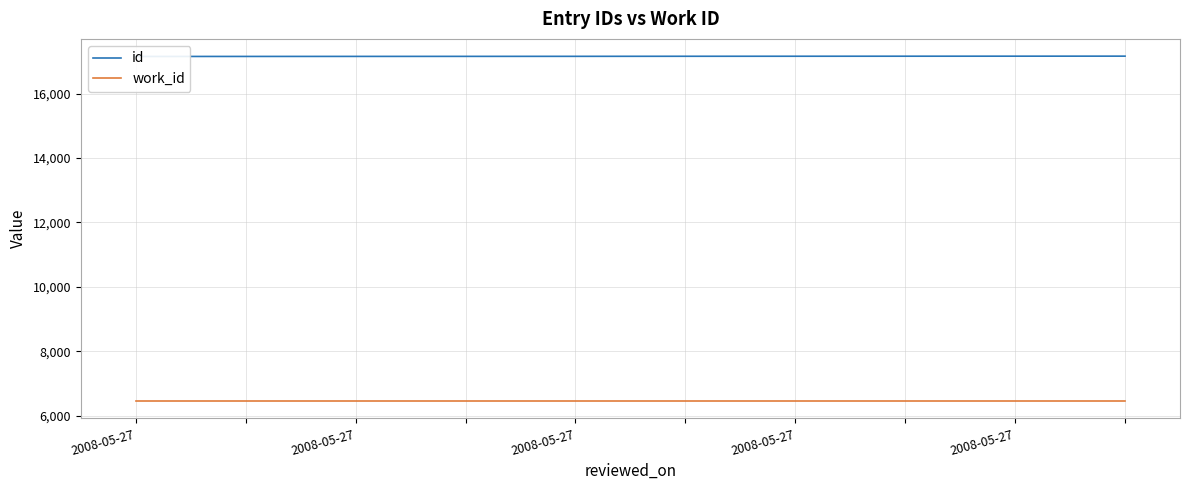

What is the difference between the maximum and minimum values in the id series?

10